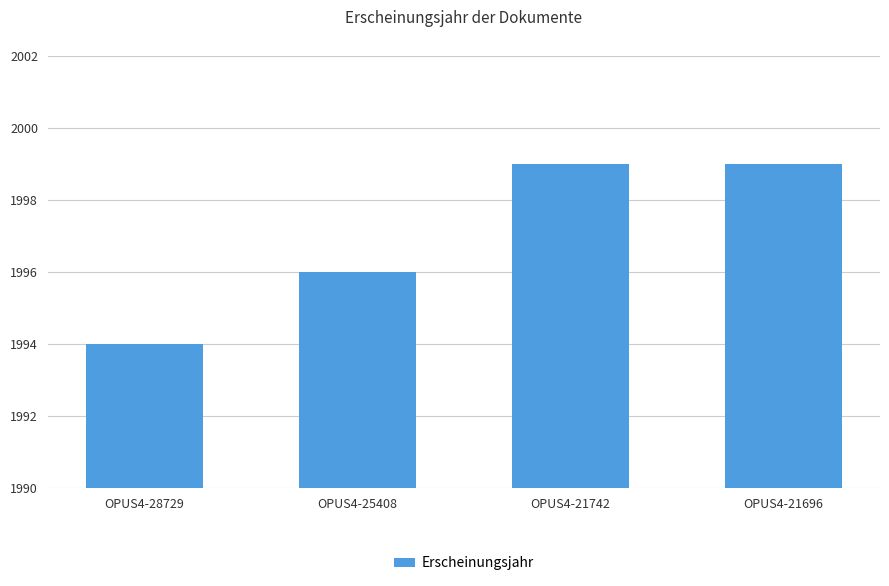

What is the difference between the maximum and minimum values?

5